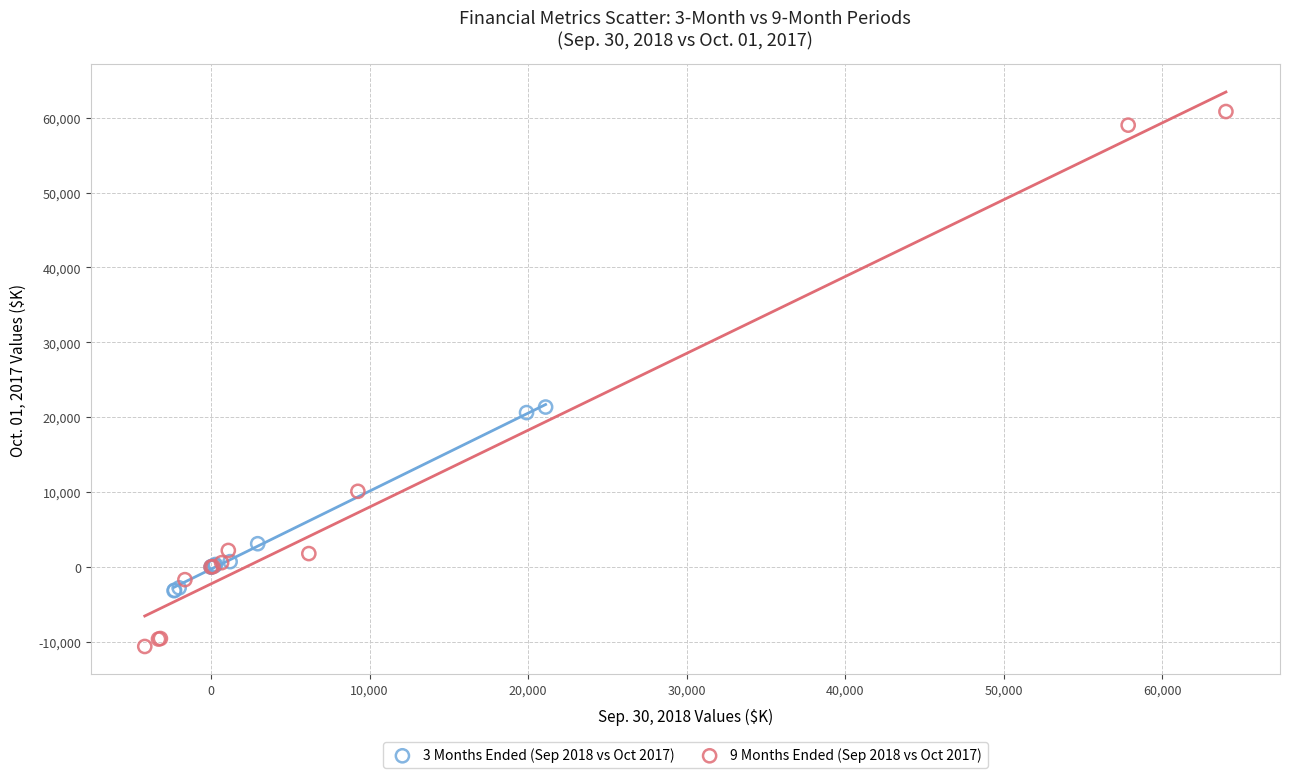

Which series has the largest Y range (max minus min)?

9 Months Ended (Sep 2018 vs Oct 2017)